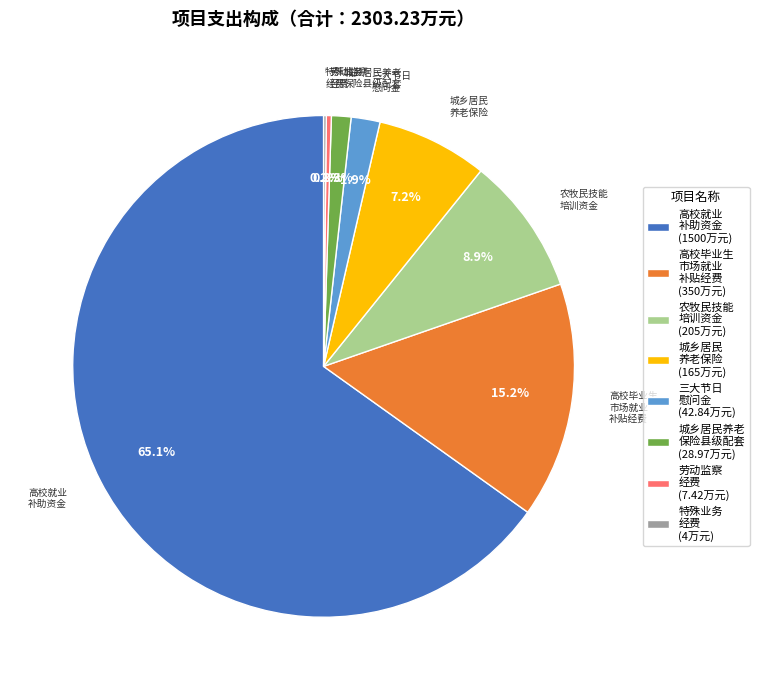

Combined, do 农牧民技能 培训资金 (205万元) and 高校毕业生 市场就业 补贴经费 (350万元) account for over 50%?

No